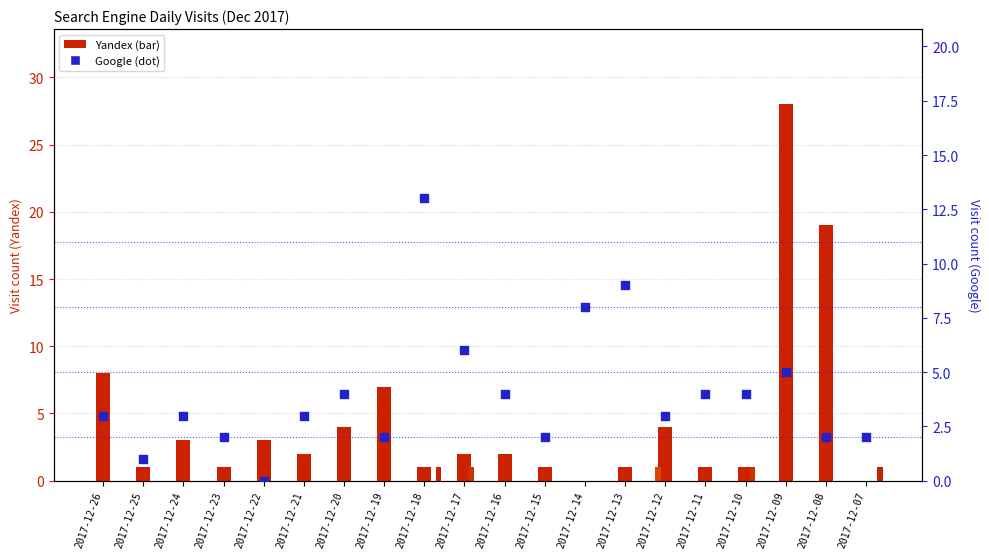

What is the total value across all series at 2017-12-10?

6